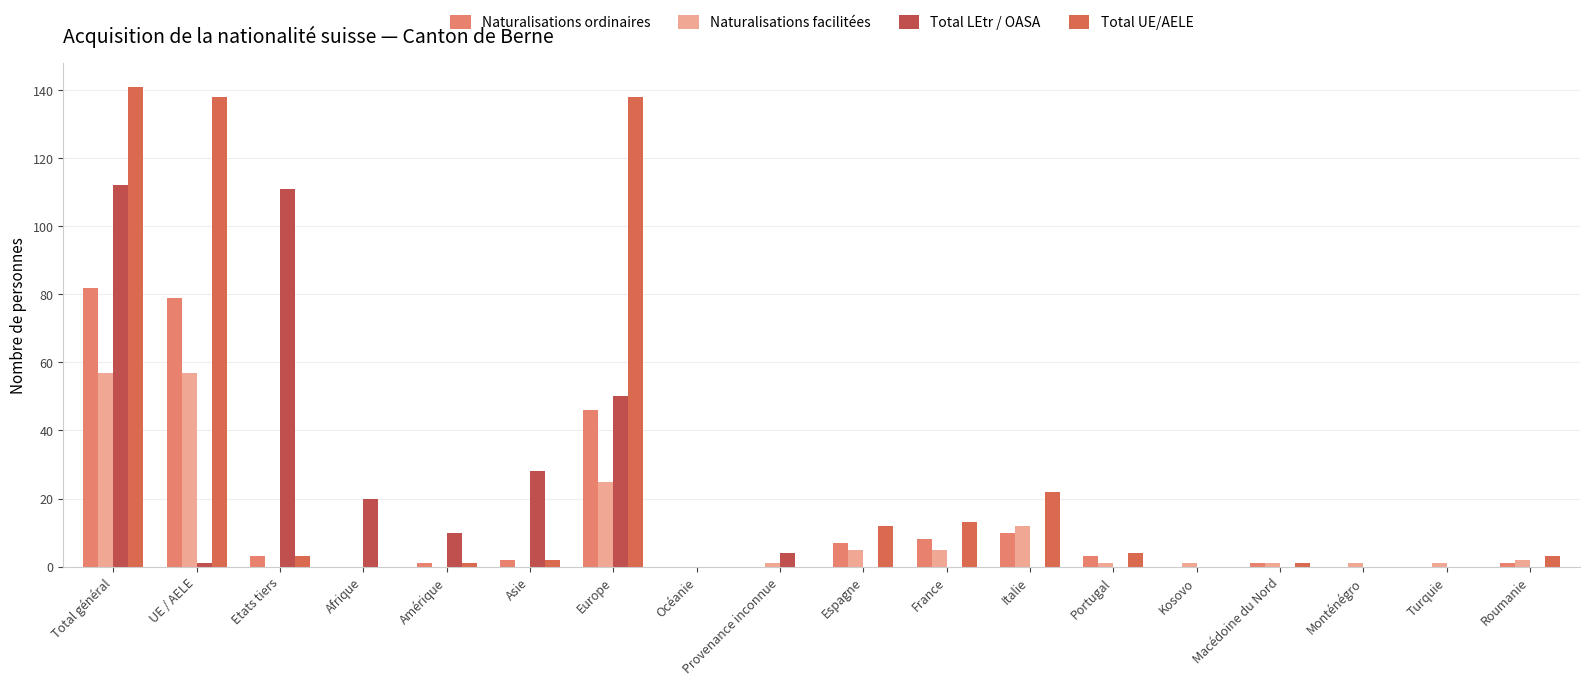

What is the difference between the maximum and minimum values in the Total UE/AELE series?

141